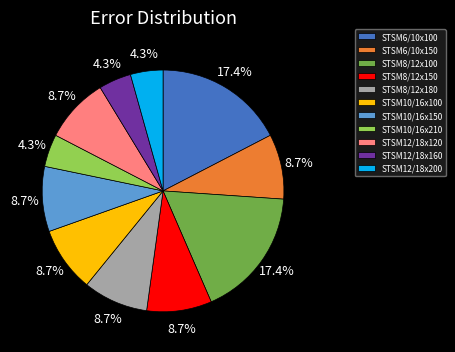

How many segments does this pie chart have?

11